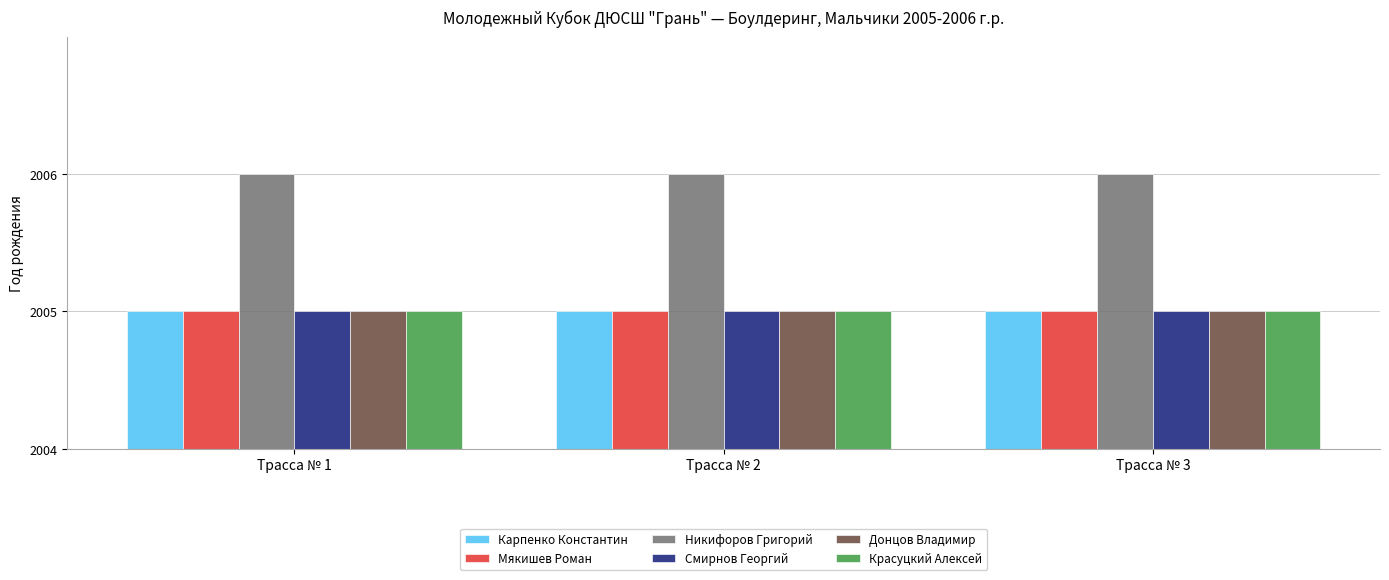

Are the bars horizontal?

No